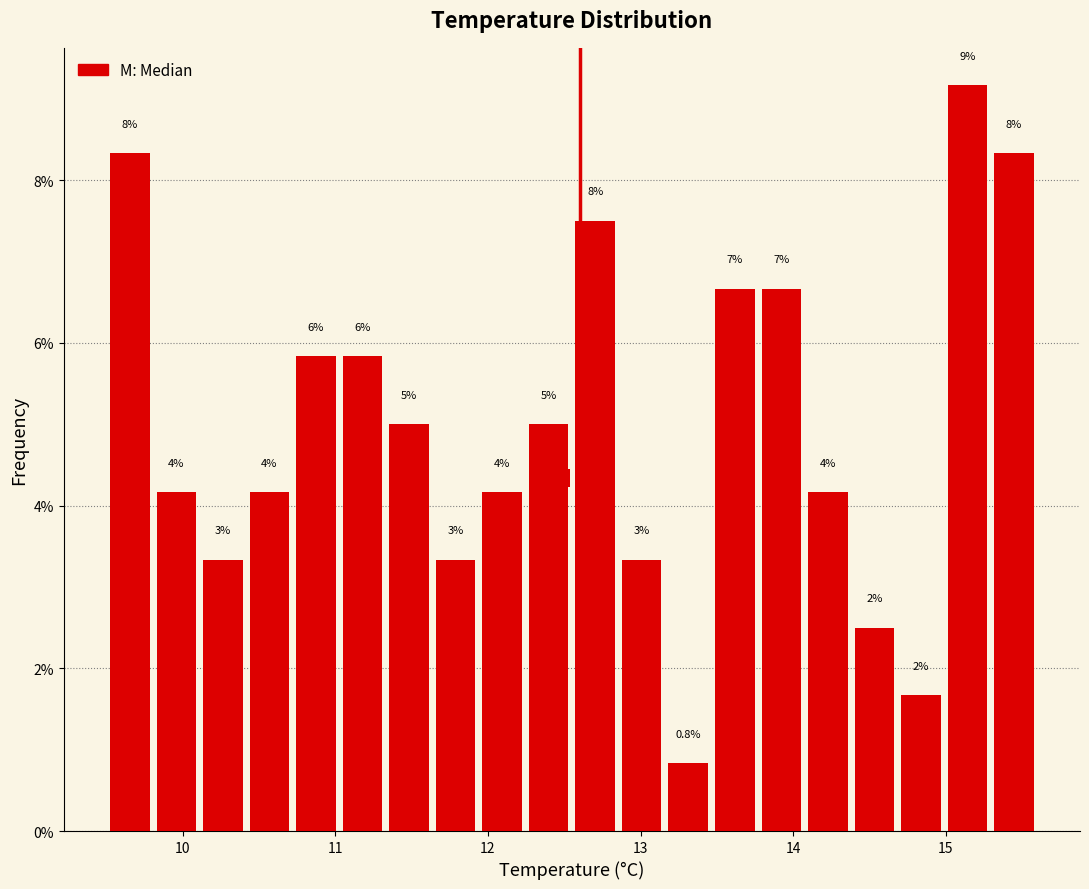

Read against the x-axis, roughly where is the centre of the tallest bar?

15.1